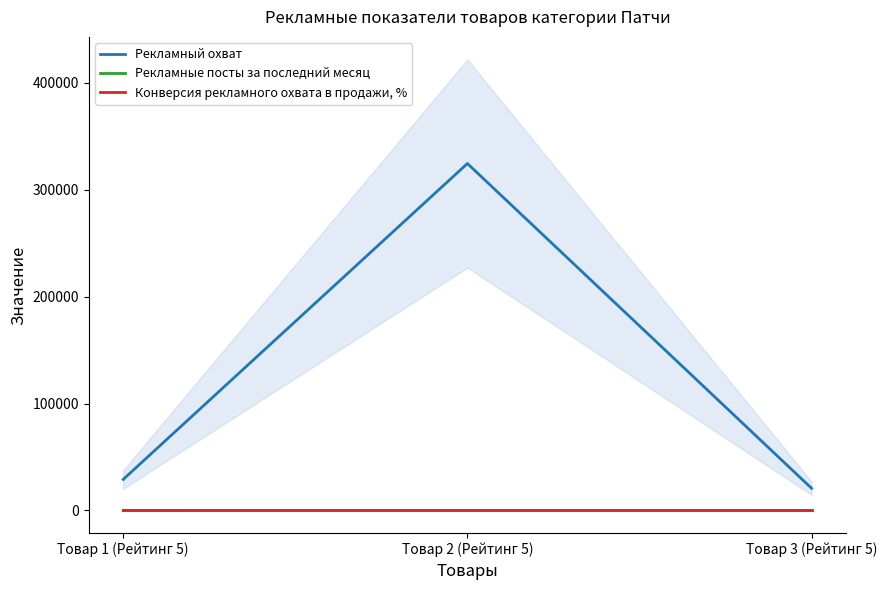

At which category does the chart reach its peak across all series?

Товар 2 (Рейтинг 5)